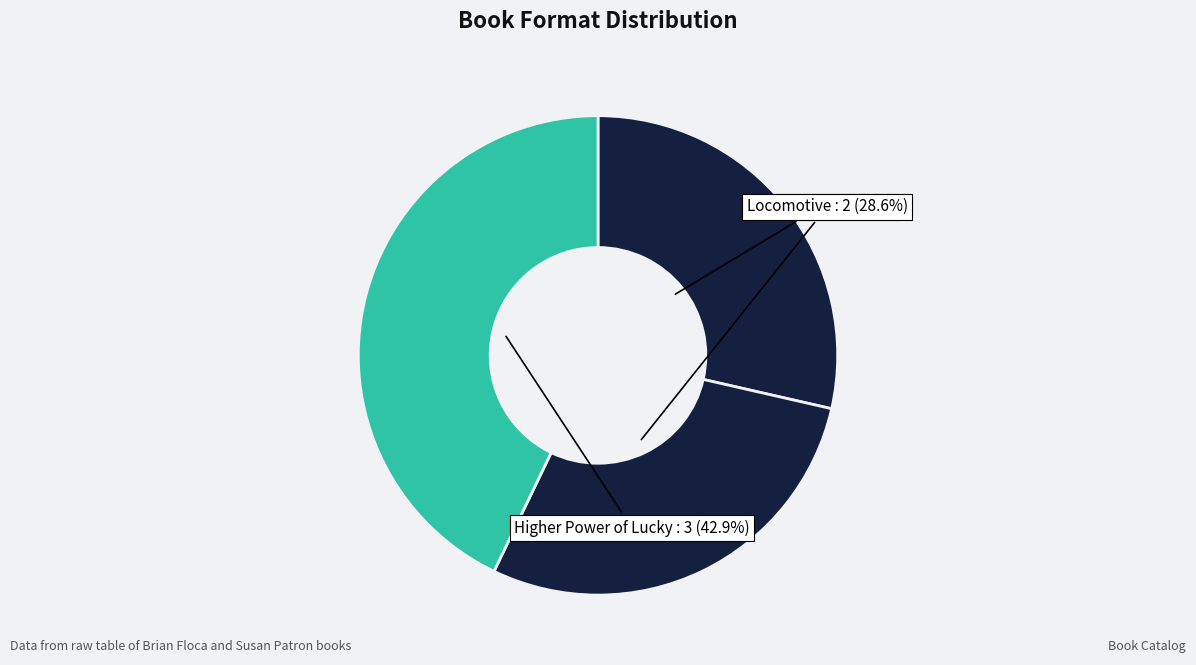

What percentage is the Locomotive slice, to the nearest percent?

29%